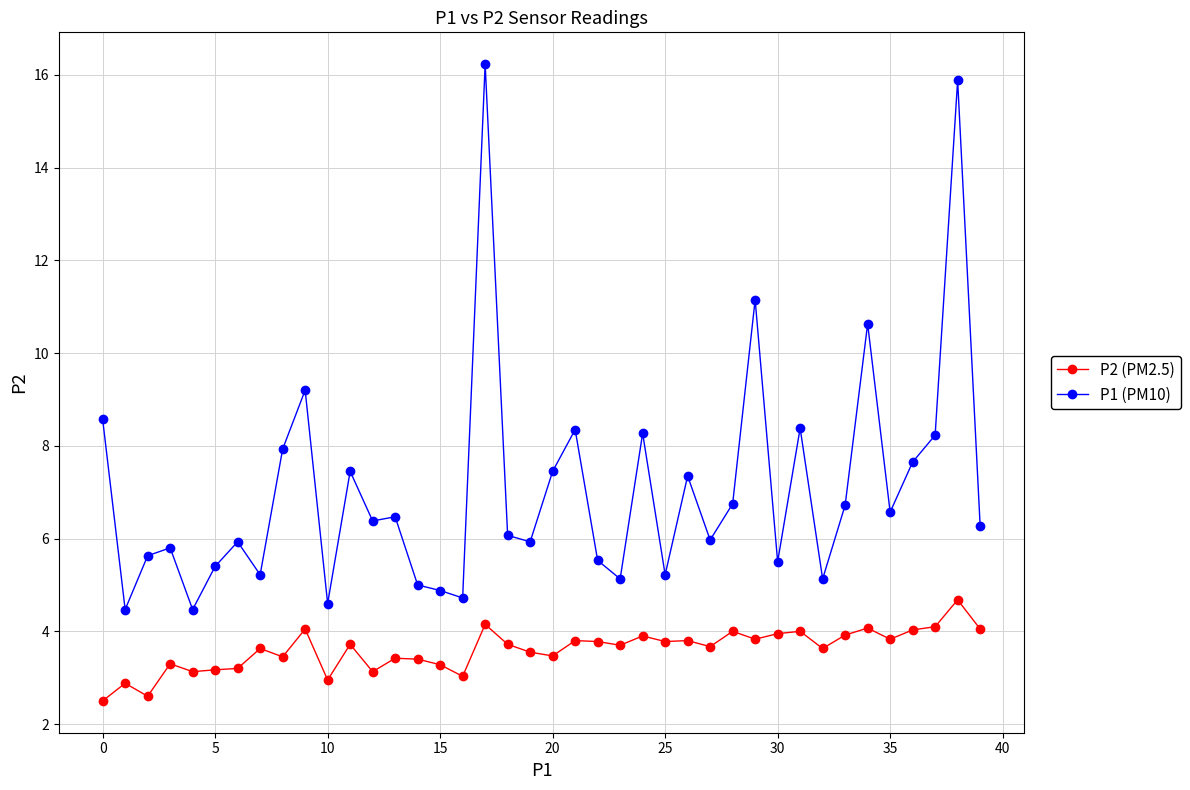

Which series has the widest spread of values?

P1 (PM10)